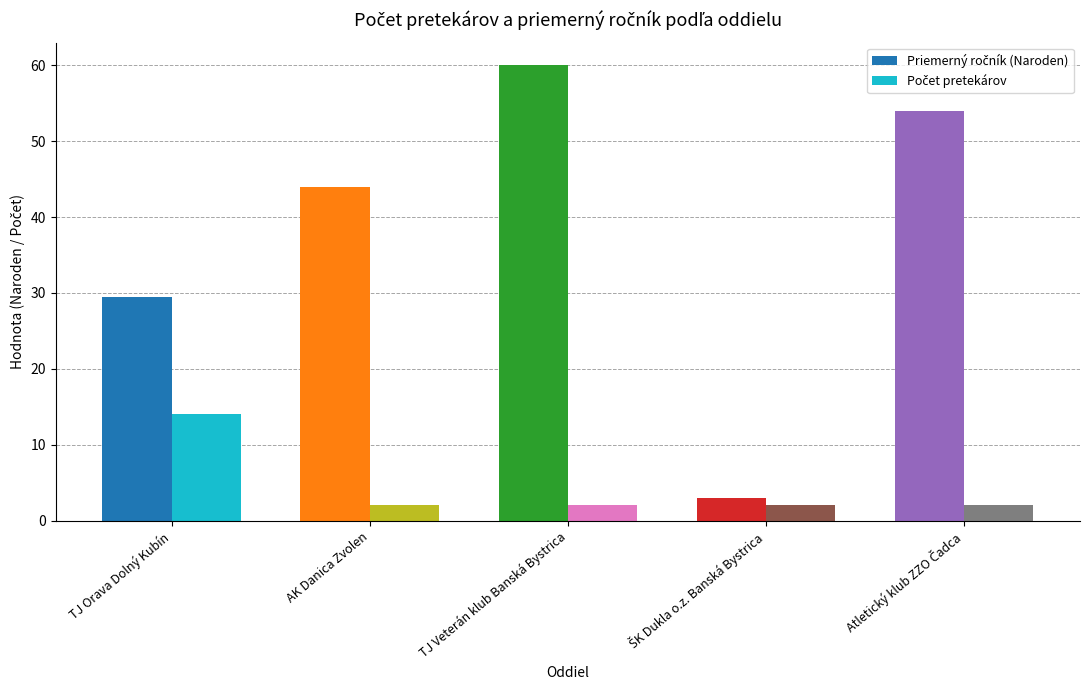

What is the total value across all series at AK Danica Zvolen?

46.0